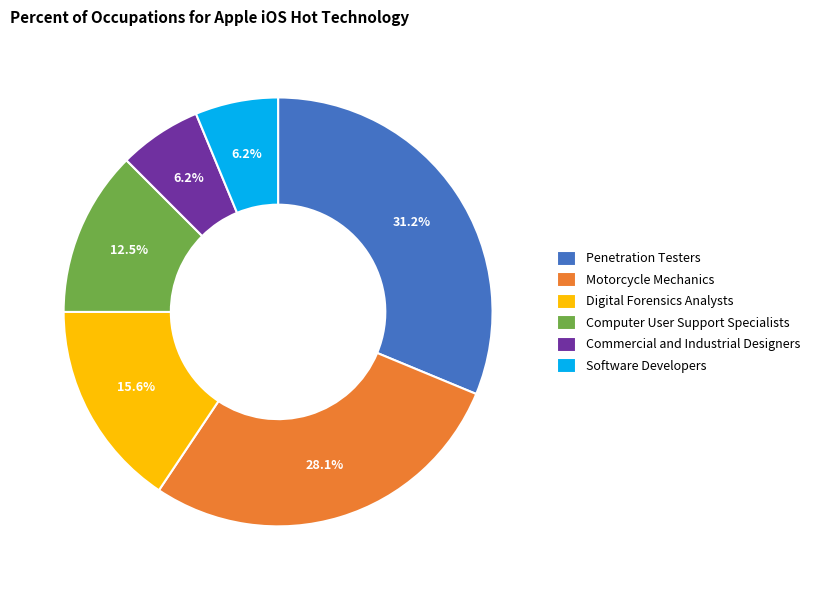

What is the total percentage of Digital Forensics Analysts and Penetration Testers?

46.9%